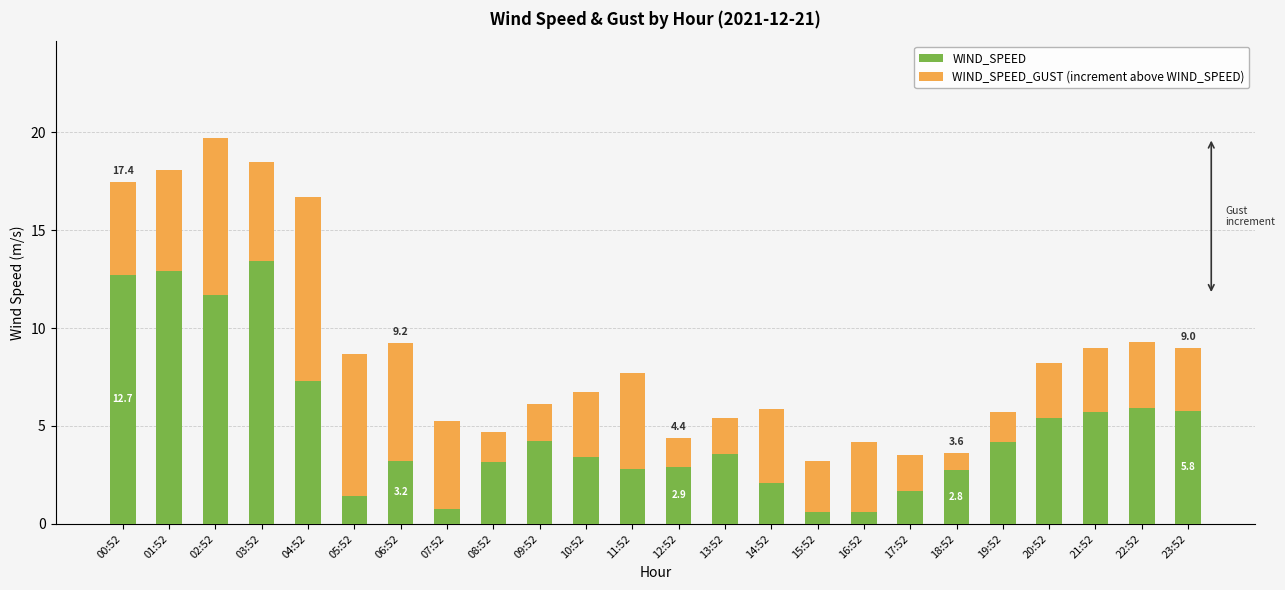

What is the difference between the second highest and second lowest values in the WIND_SPEED series?

12.3